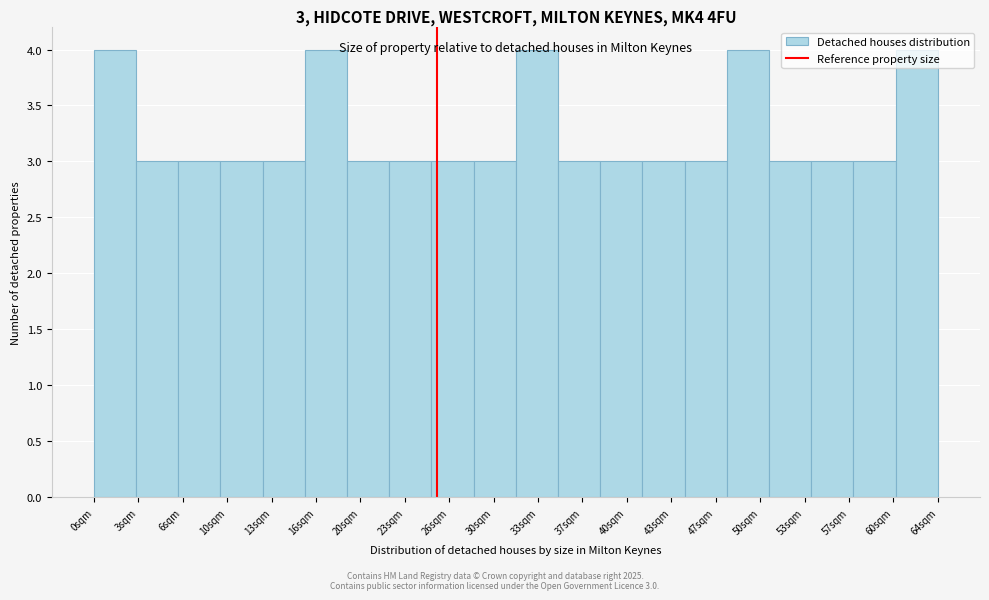

What is the sum of the values at 0sqm and 43sqm?

7